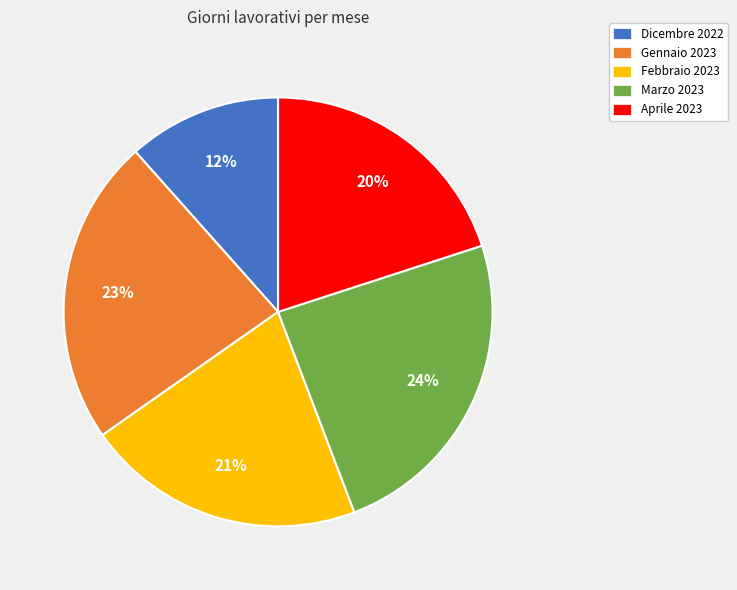

What is the smallest slice in the pie chart?

Dicembre 2022